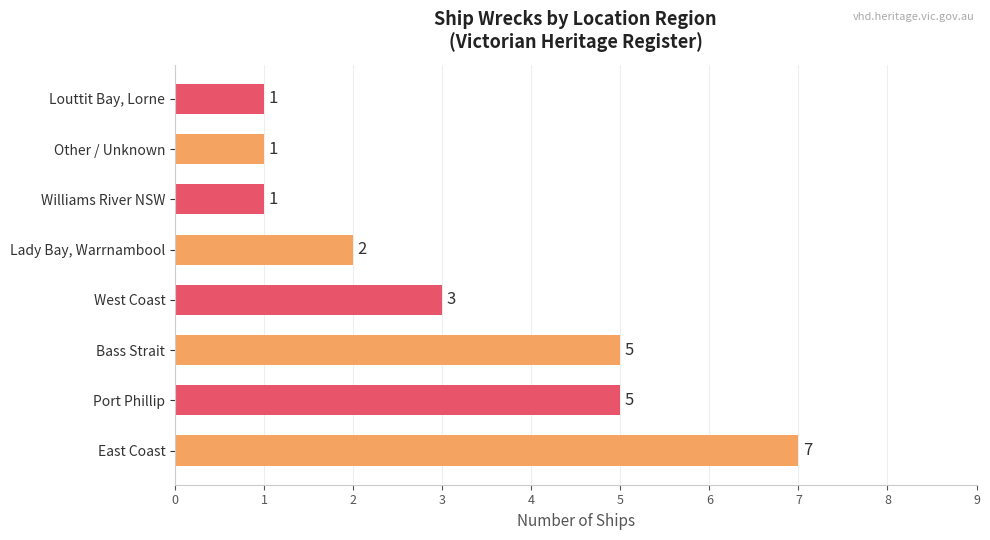

How many values are between 1 and 5?

7